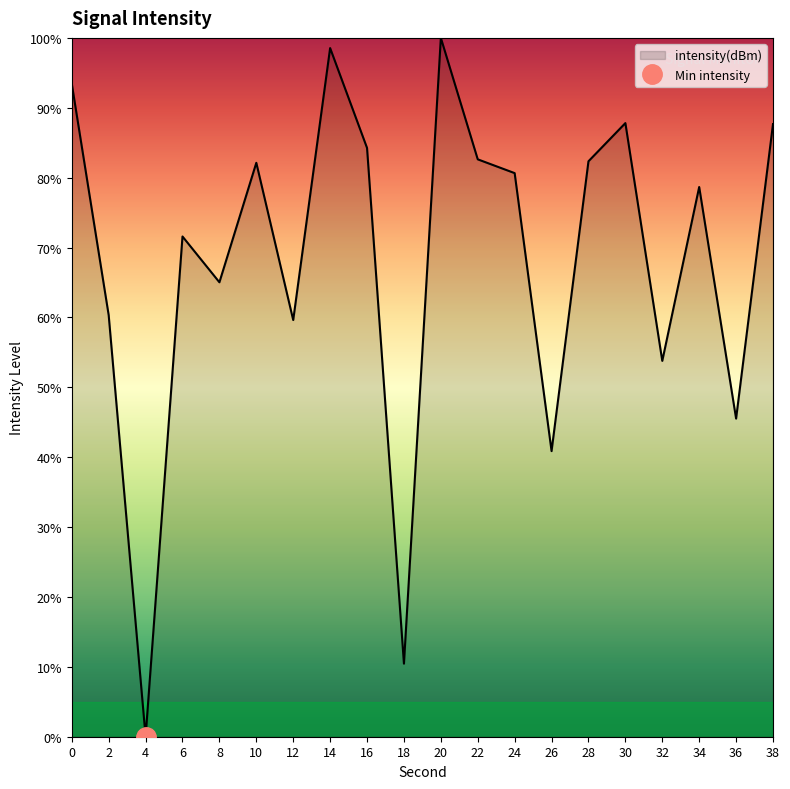

How many data points are less than 80?

10